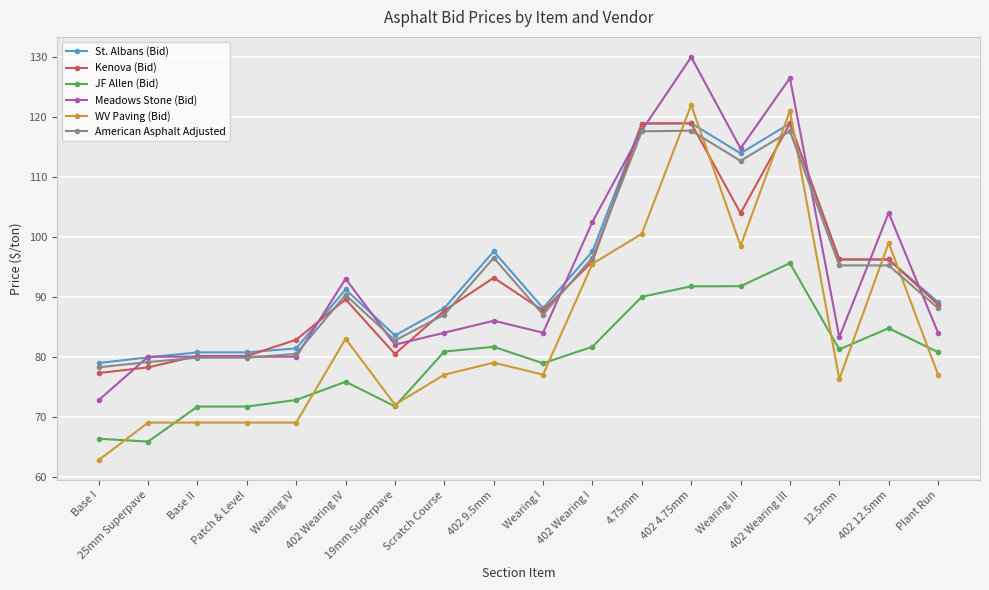

Is it true that American Asphalt Adjusted equals 33.5 at 402 12.5mm?

False